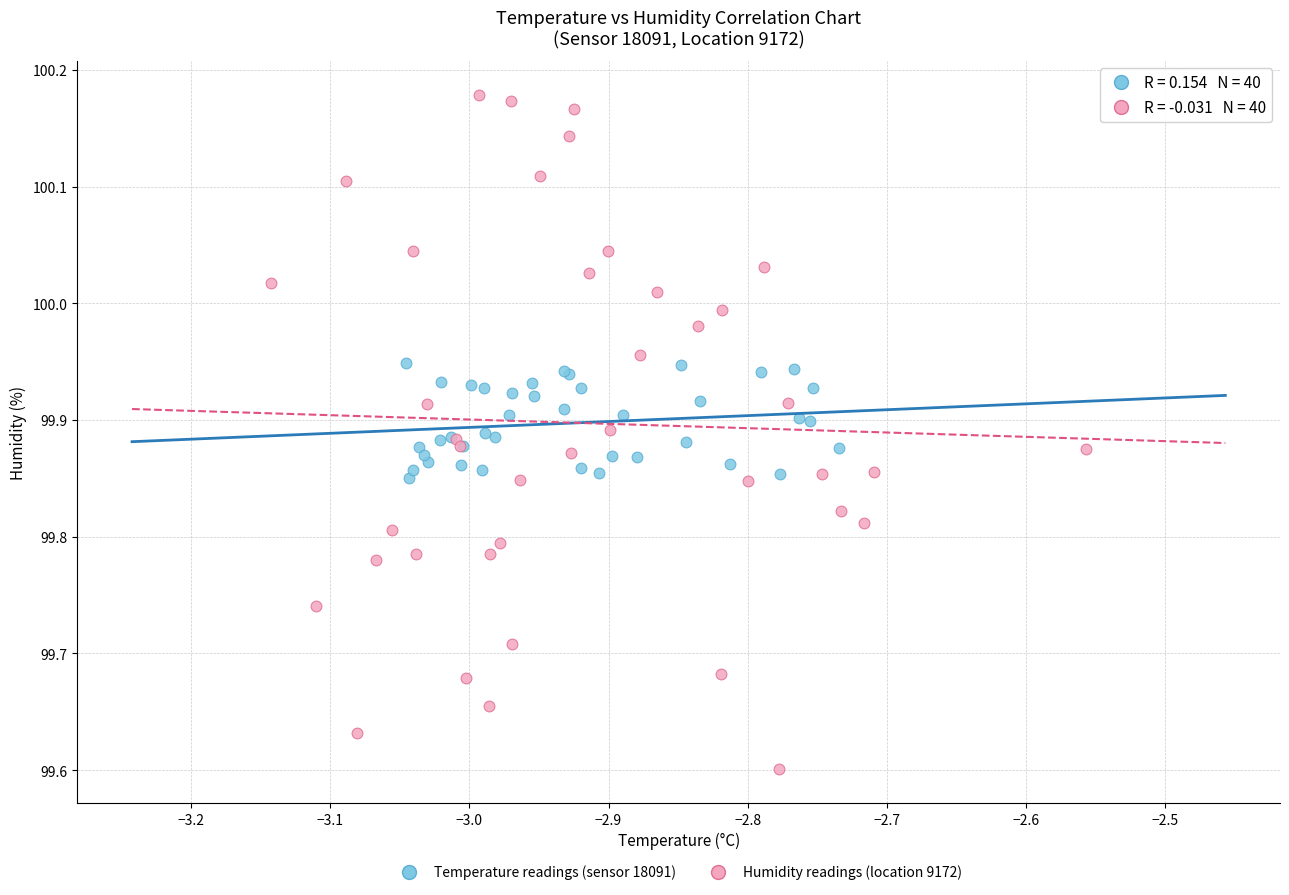

Which series has the widest spread of Y values?

Humidity readings (location 9172)